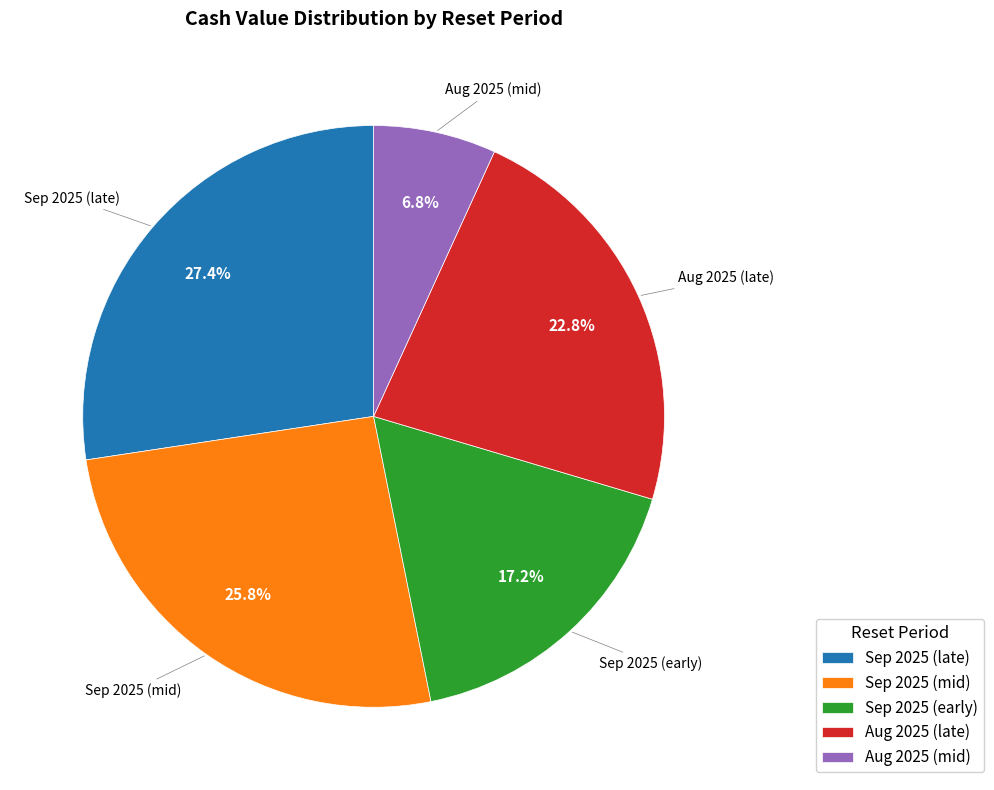

Do Sep 2025 (late) and Aug 2025 (mid) together represent more than half of the pie?

No